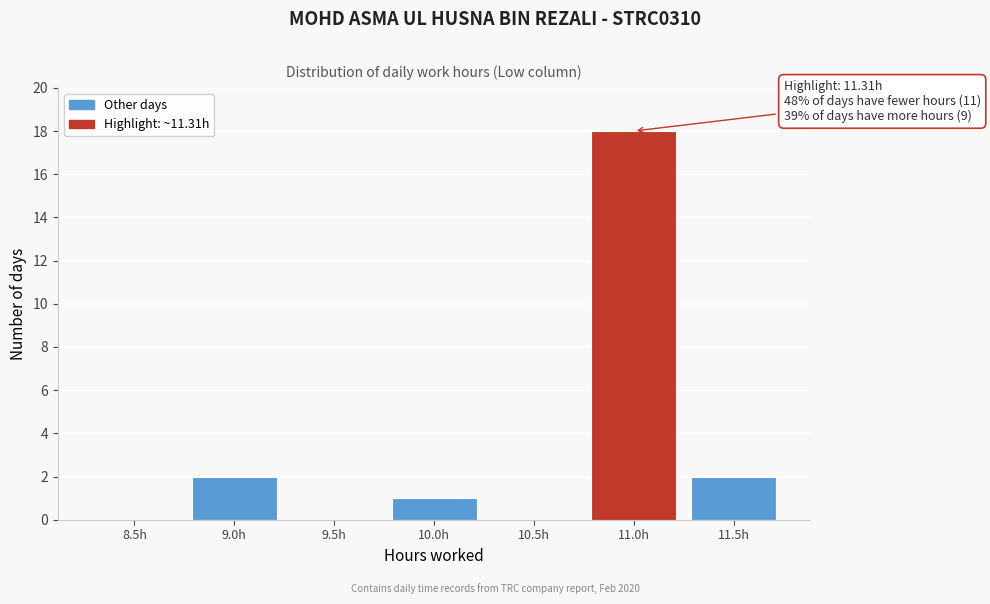

Reading left to right, transcribe all the data shown in this chart.

8.5h=0	9.0h=2	9.5h=0	10.0h=1	10.5h=0	11.0h=18	11.5h=2